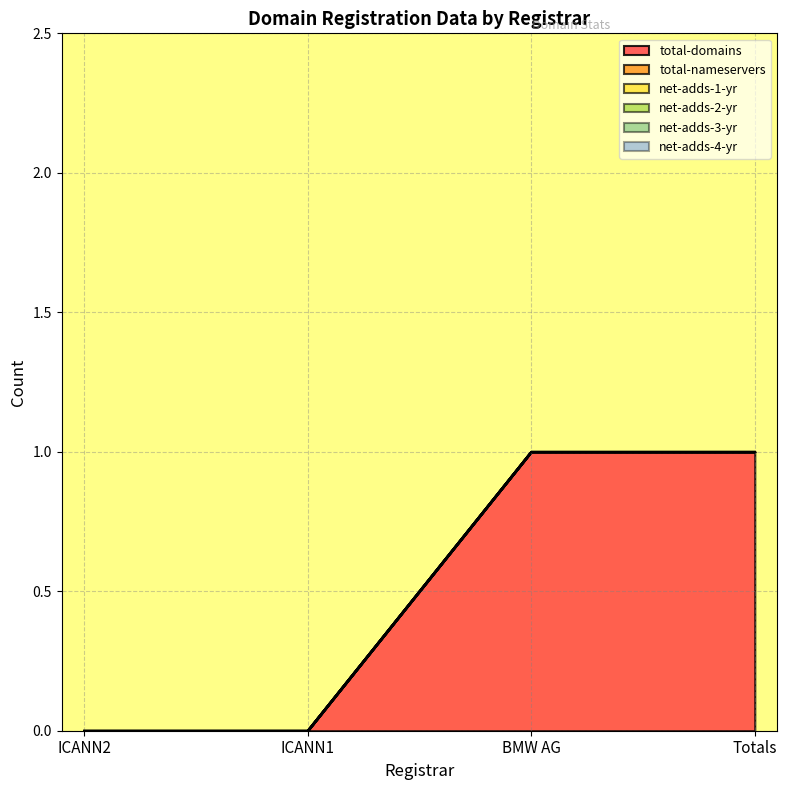

True or false: net-adds-2-yr and net-adds-3-yr cross at least once.

False